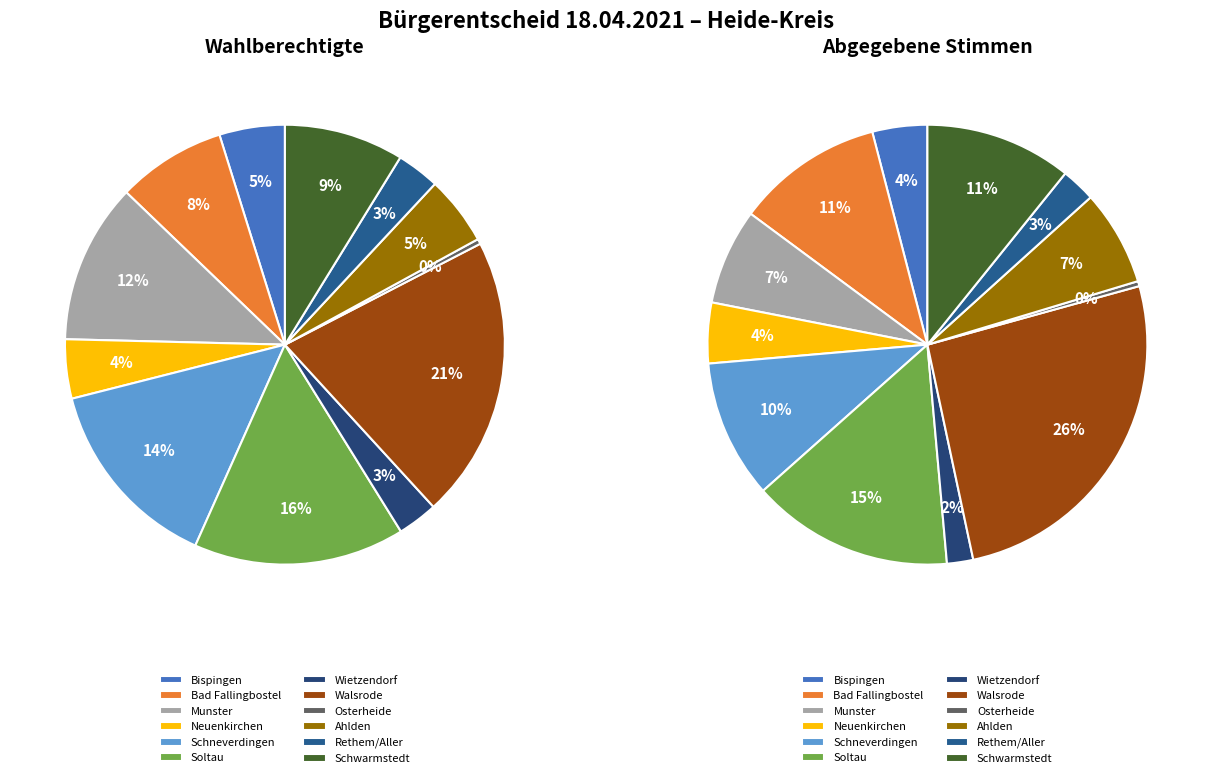

What portion of the pie excludes Munster?

88.2%